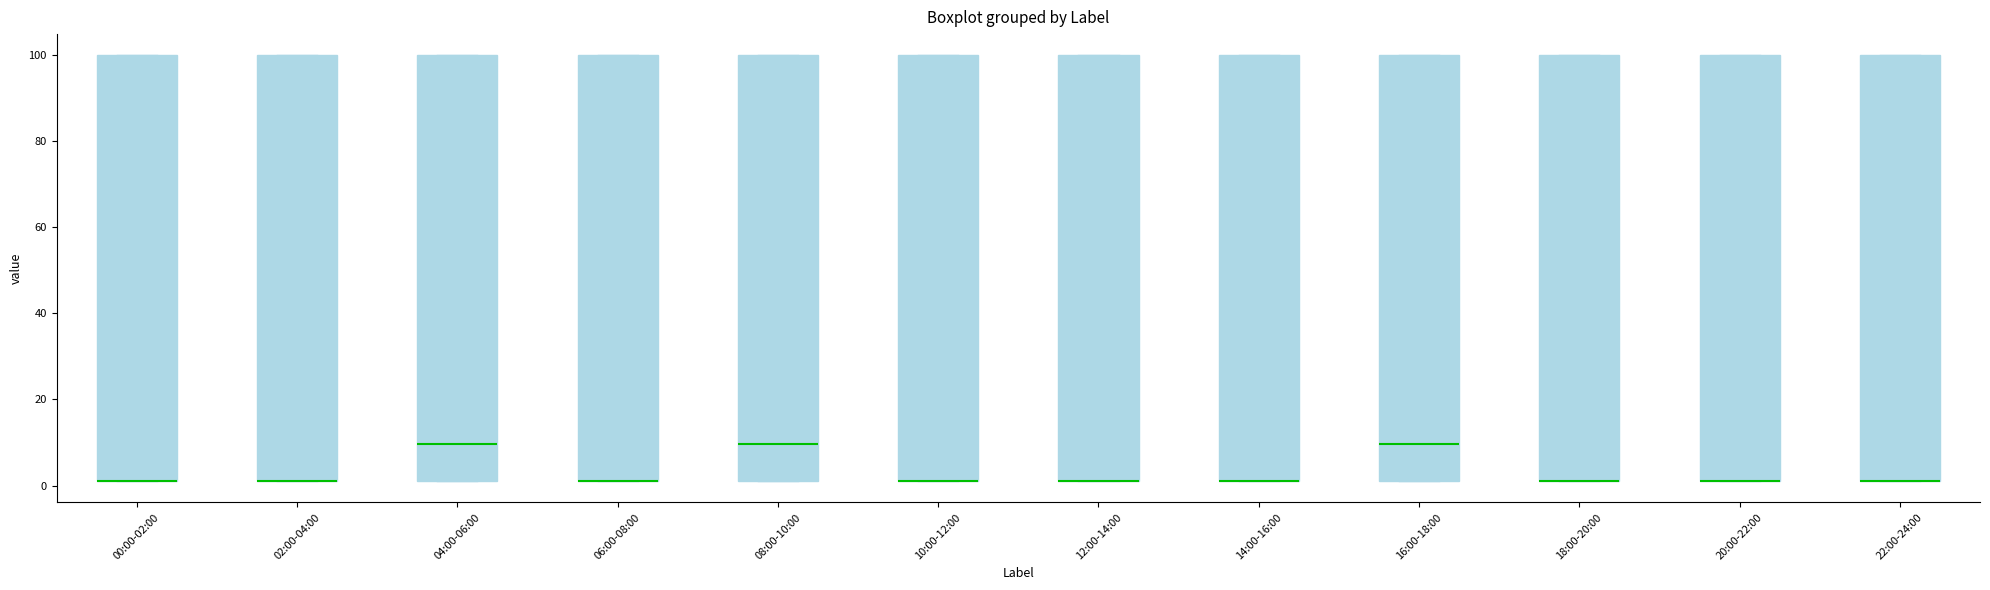

Reading left to right, read every box against the y-axis: the position of its median line, the range the box covers, and the ends of its whiskers. The values are not printed on the chart, so give them approximately, as read against the axis.

00:00-02:00: median 2 (drawn on the box's lower edge), box 2 to 100, whiskers 2 to 100
02:00-04:00: median 2 (drawn on the box's lower edge), box 2 to 100, whiskers 2 to 100
04:00-06:00: median 10, box 2 to 100, whiskers 2 to 100
06:00-08:00: median 2 (drawn on the box's lower edge), box 2 to 100, whiskers 2 to 100
08:00-10:00: median 10, box 2 to 100, whiskers 2 to 100
10:00-12:00: median 2 (drawn on the box's lower edge), box 2 to 100, whiskers 2 to 100
12:00-14:00: median 2 (drawn on the box's lower edge), box 2 to 100, whiskers 2 to 100
14:00-16:00: median 2 (drawn on the box's lower edge), box 2 to 100, whiskers 2 to 100
16:00-18:00: median 10, box 2 to 100, whiskers 2 to 100
18:00-20:00: median 2 (drawn on the box's lower edge), box 2 to 100, whiskers 2 to 100
20:00-22:00: median 2 (drawn on the box's lower edge), box 2 to 100, whiskers 2 to 100
22:00-24:00: median 2 (drawn on the box's lower edge), box 2 to 100, whiskers 2 to 100